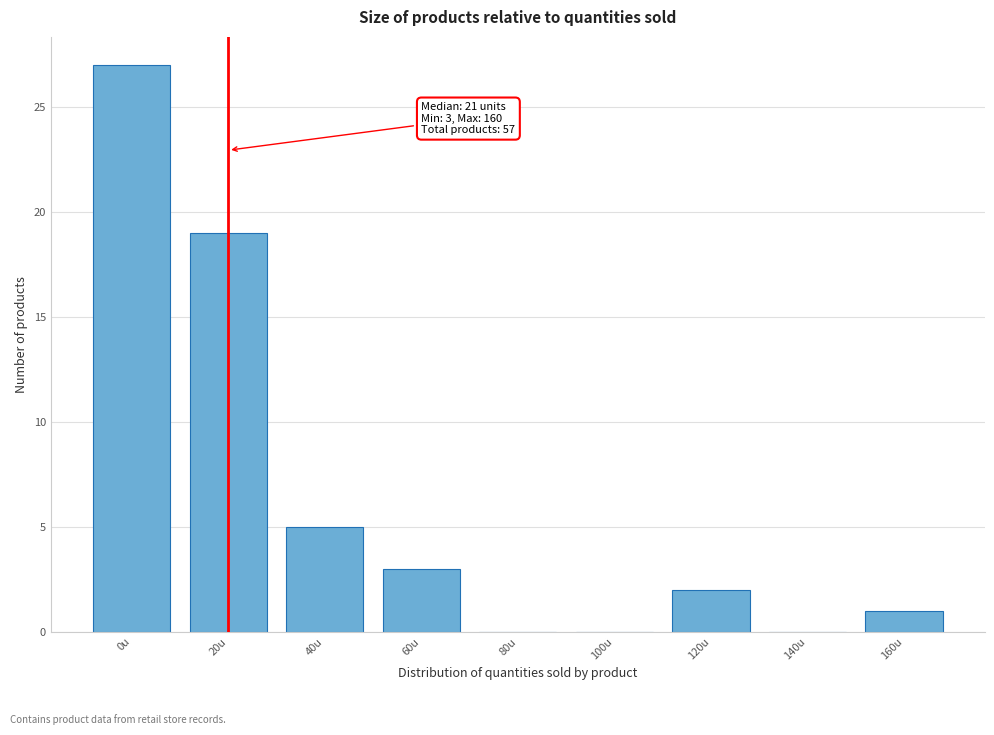

Reading left to right, what are all the values shown in this chart?

0u=27	20u=19	40u=5	60u=3	80u=0	100u=0	120u=2	140u=0	160u=1